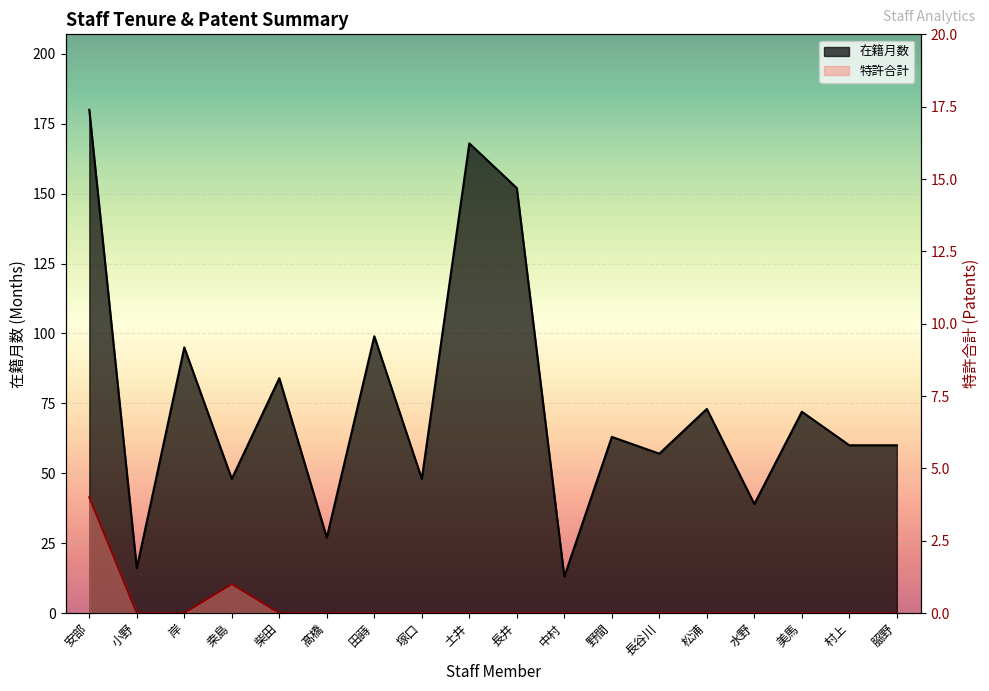

Reading left to right, extract all data points from this chart.

在籍月数: 安部=180	小野=16	岸=95	桒島=48	柴田=84	髙橋=27	田蒔=99	塚口=48	土井=168	長井=152	中村=13	野間=63	長谷川=57	松浦=73	水野=39	美馬=72	村上=60	𦚰野=60
特許合計: 安部=4	小野=0	岸=0	桒島=1	柴田=0	髙橋=0	田蒔=0	塚口=0	土井=0	長井=0	中村=0	野間=0	長谷川=0	松浦=0	水野=0	美馬=0	村上=0	𦚰野=0